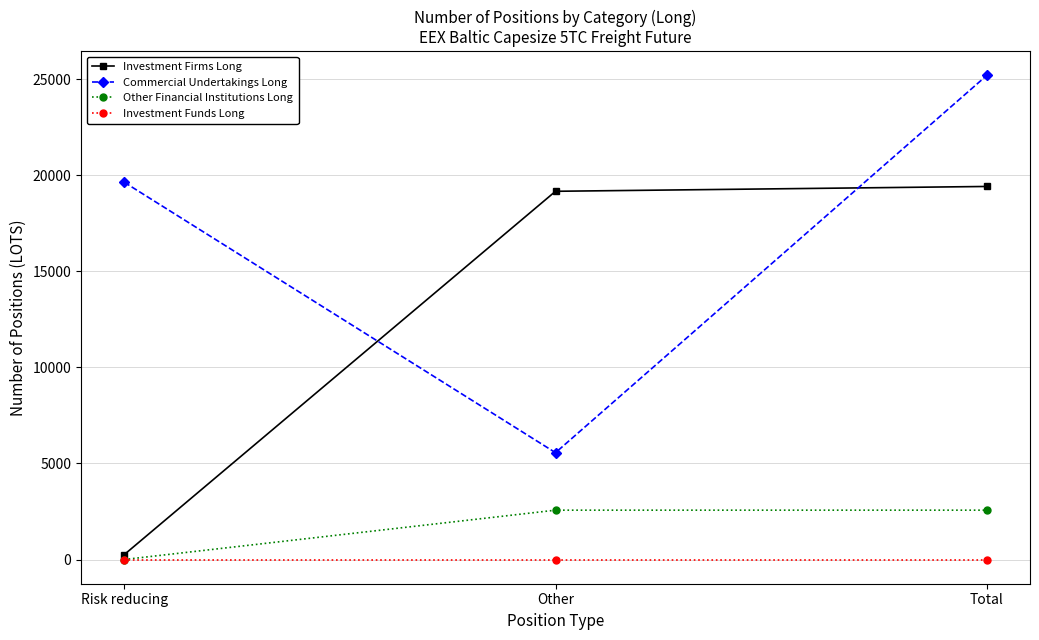

How many data points in Other Financial Institutions Long are less than 2569?

1